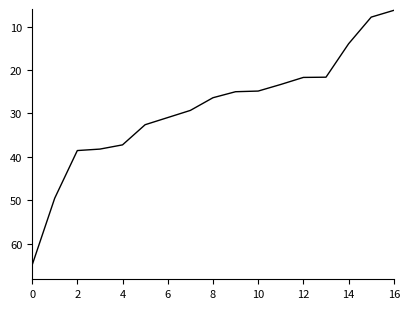

What is the difference between the maximum and minimum values?

58.8